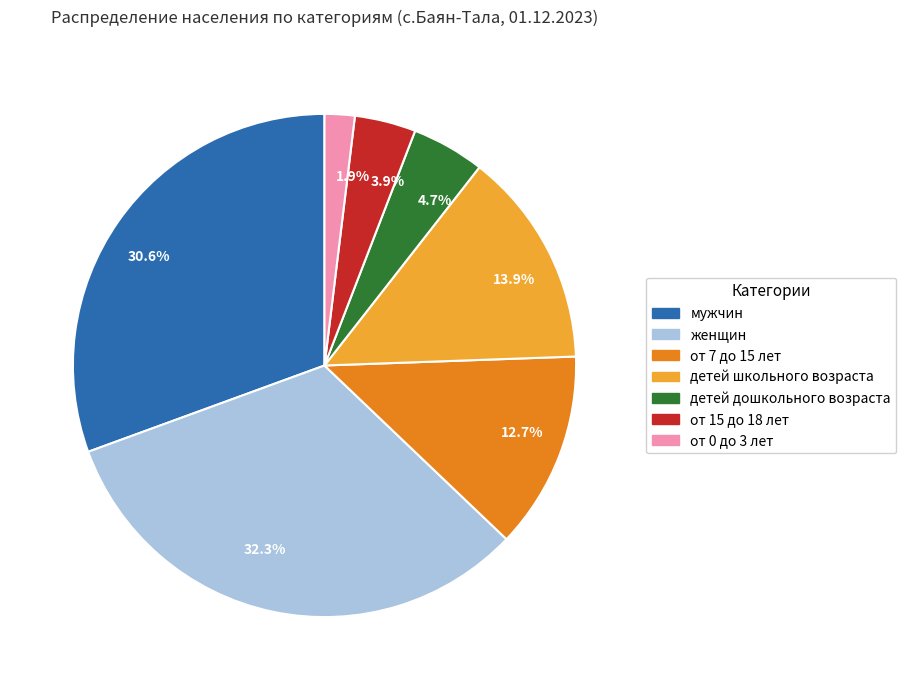

What is the ratio of the value at 3.9% to the value at 13.9%?

0.3